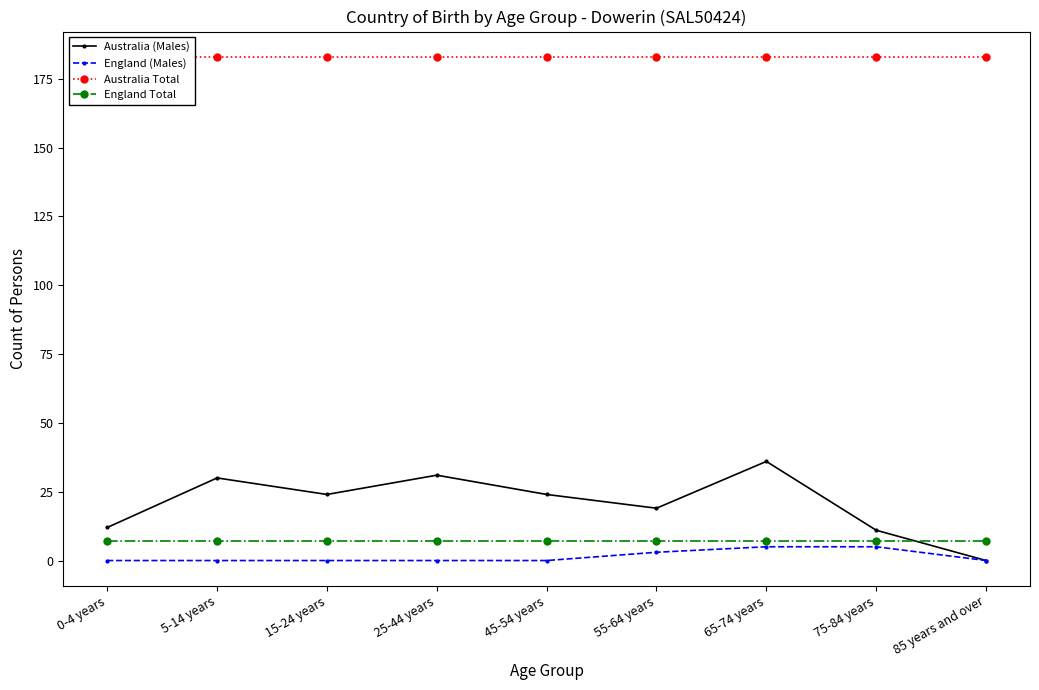

True or false: England (Males) and England Total cross at least once.

False